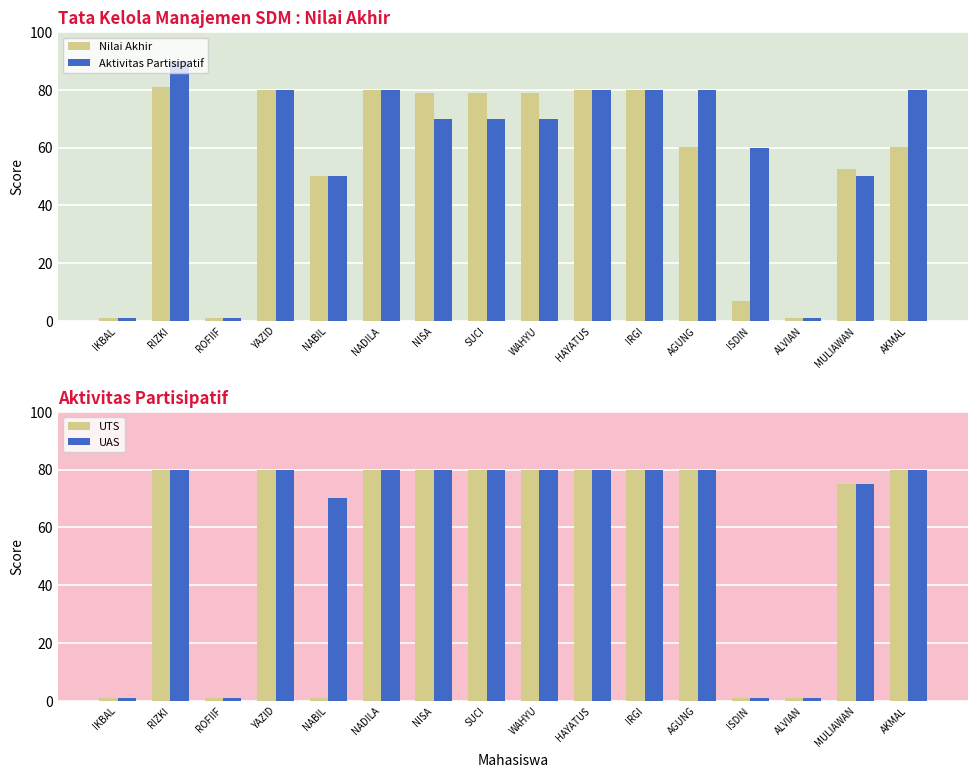

Is it true that UTS equals 1.0 at ISDIN?

True